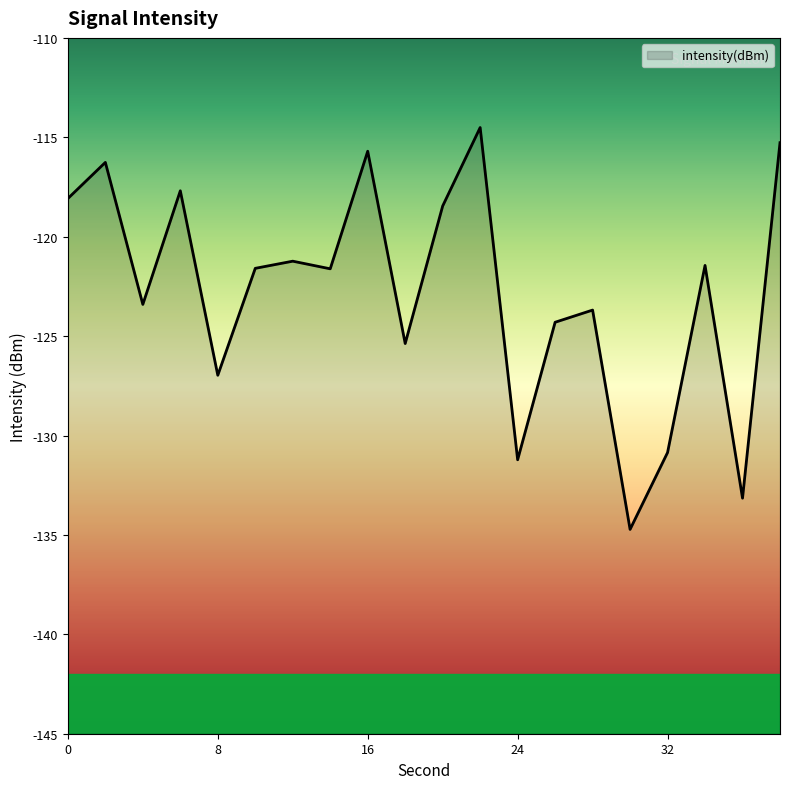

What is the difference between the values at 8 and 32?

3.9